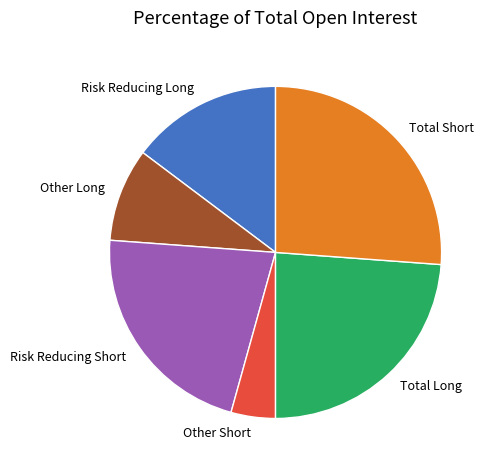

Approximately how many times larger is the value at Other Short compared to Total Long?

0.2